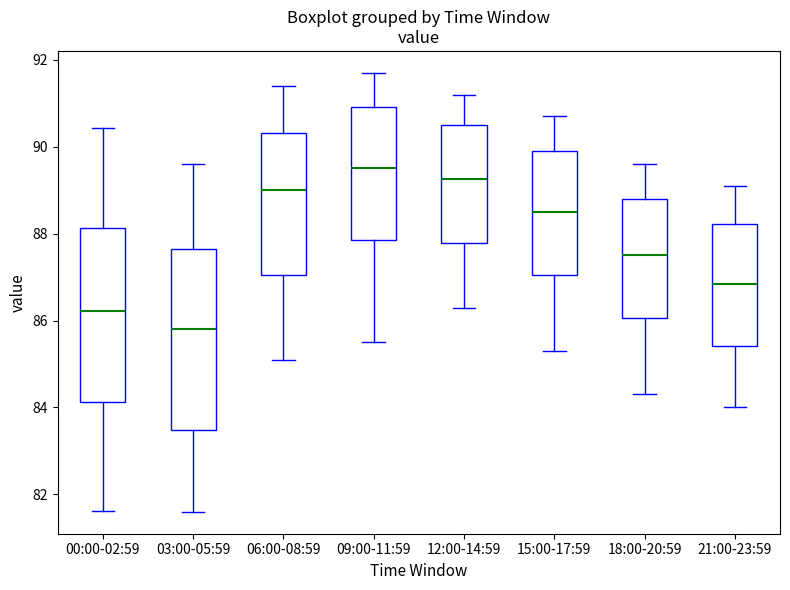

Where does the upper whisker of the box for 12:00-14:59 end on the y-axis? The values are not printed on the chart, so give them approximately, as read against the axis.

91.2